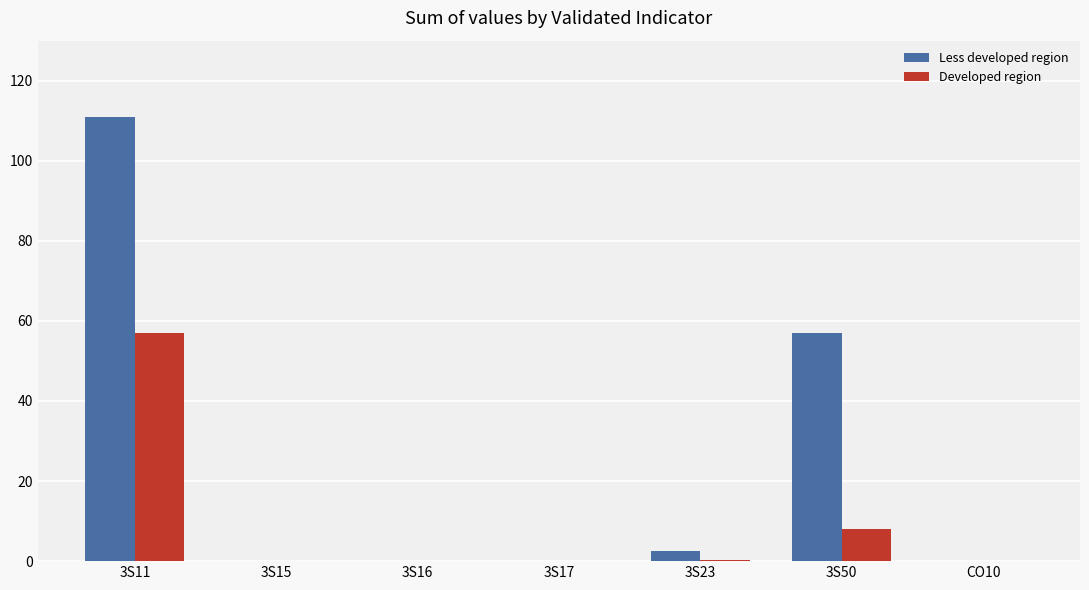

Count the number of data series in this chart.

2